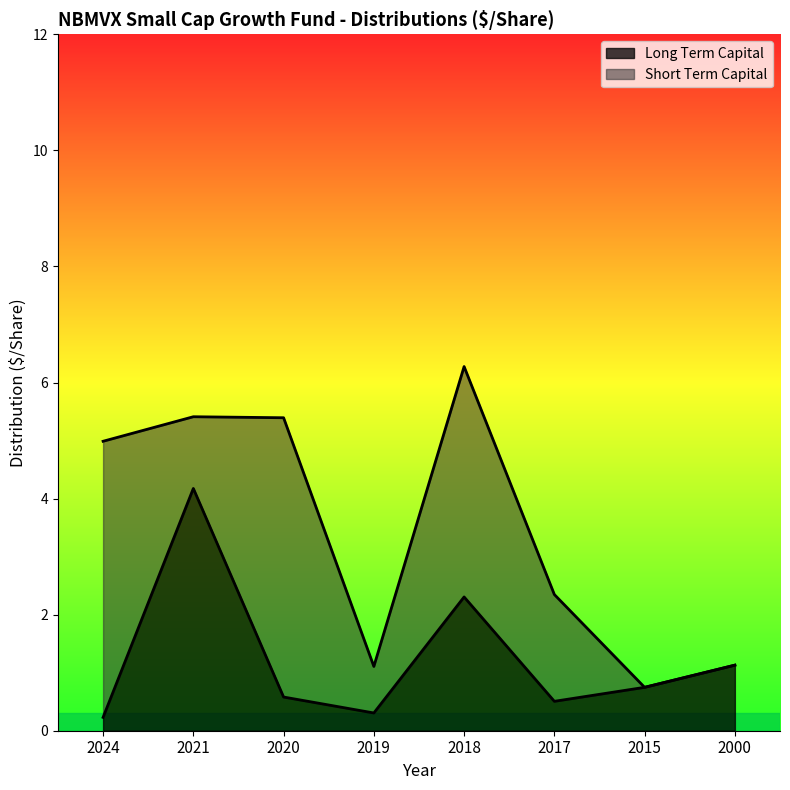

The chart shows a value of 0.3 at 2017. True or false?

False